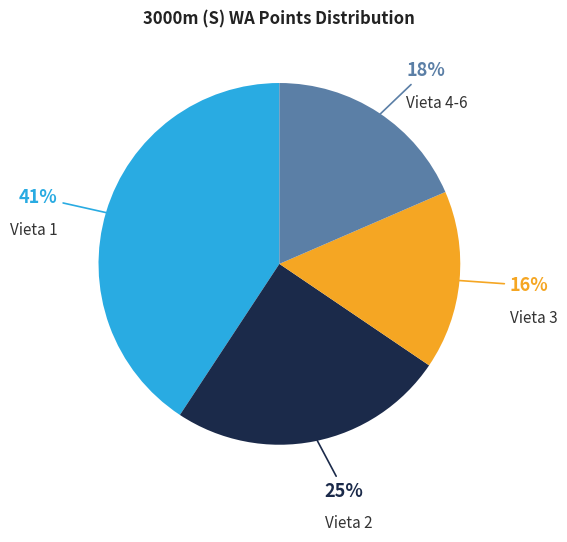

Is there any slice that represents more than half of the pie?

No